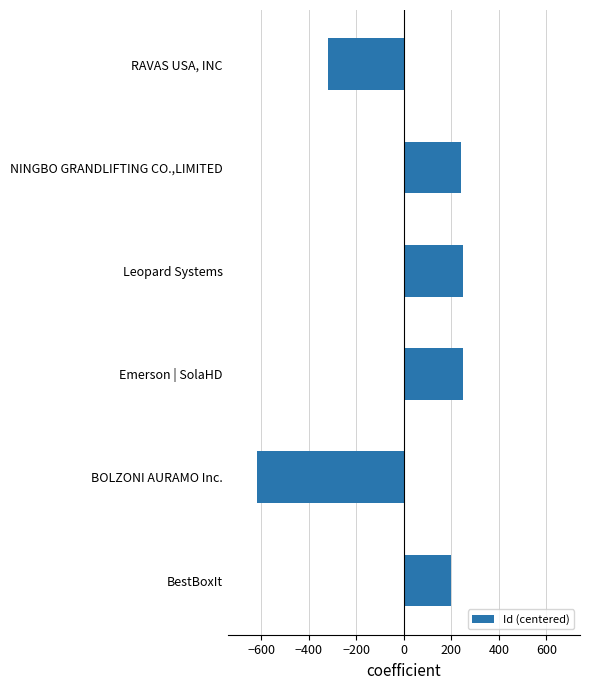

At which category does the chart reach its minimum across all series?

BOLZONI AURAMO Inc.